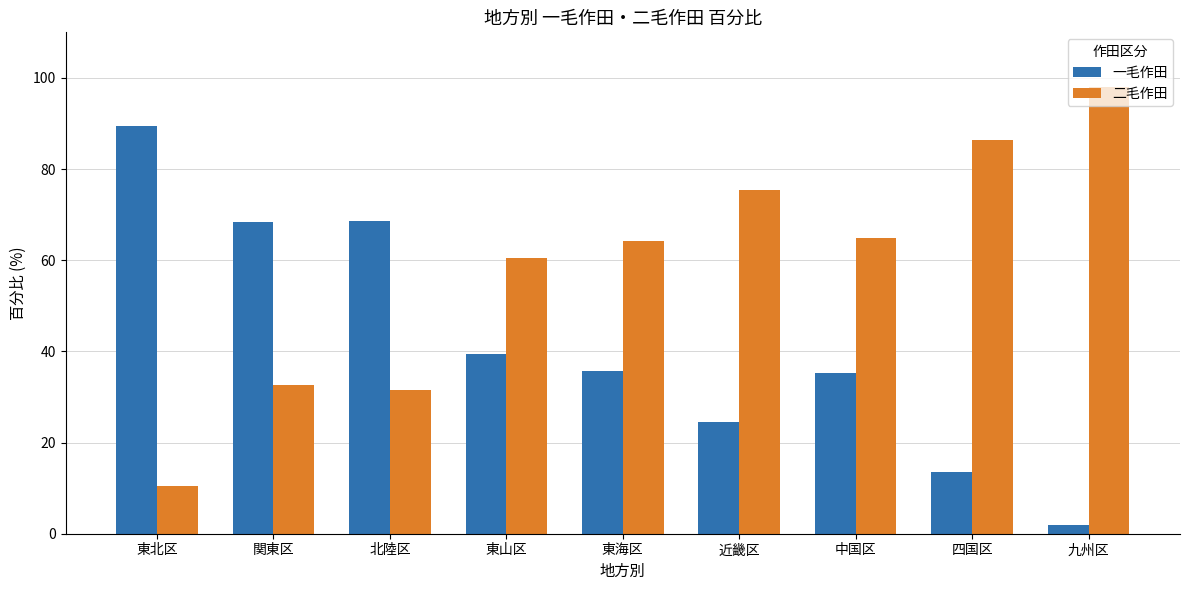

What is the difference between the maximum and minimum values in the 二毛作田 series?

87.5